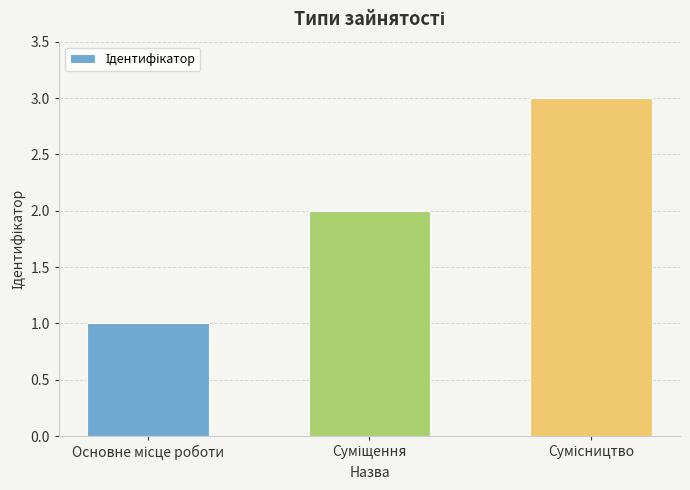

What is the difference between the maximum and second lowest values?

1